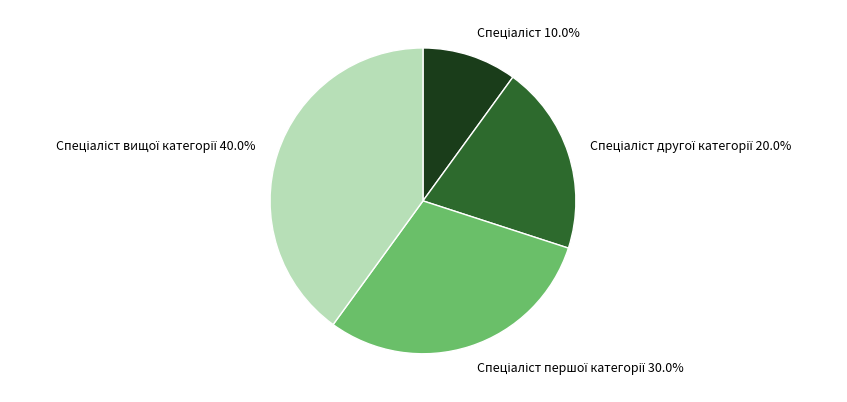

Is there a majority slice in this chart?

No